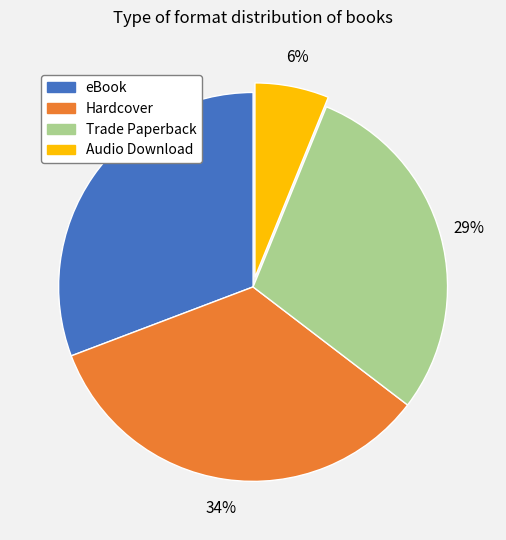

Rank the categories by value from highest to lowest.

Hardcover, eBook, Trade Paperback, Audio Download